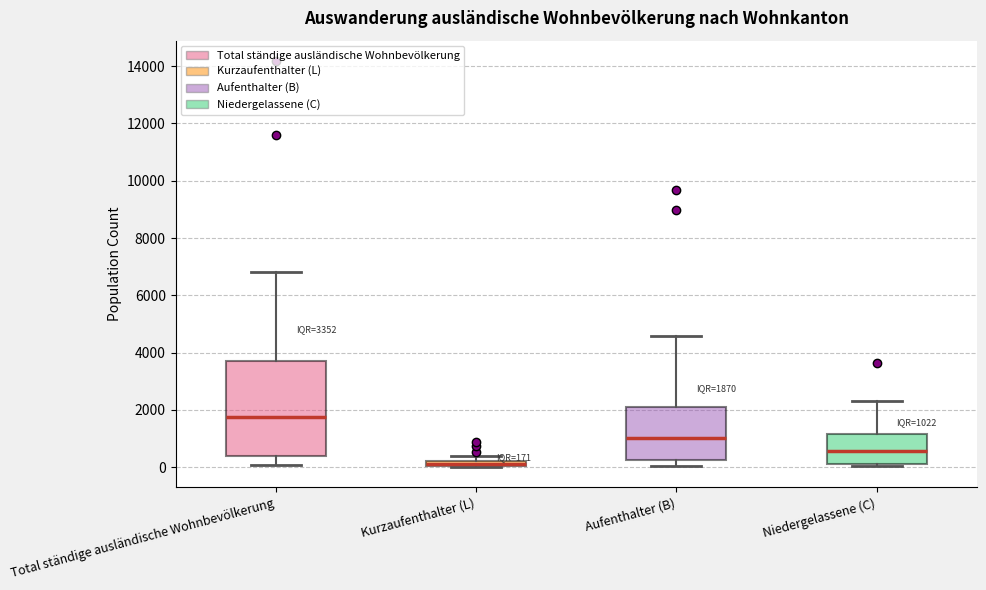

Comparing the boxes themselves (not the whiskers), which one is the tallest?

Total ständige ausländische Wohnbevölkerung